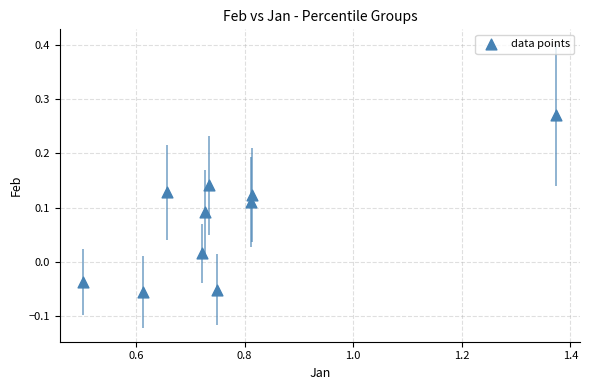

What is the range of X values (max minus min)?

0.9